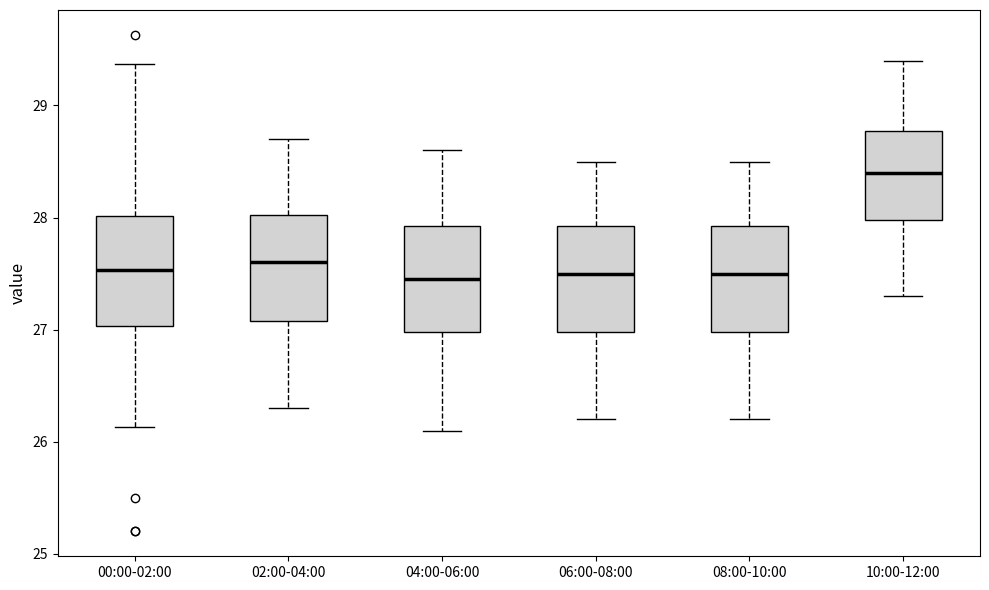

Where does the median line of the box for 02:00-04:00 sit on the y-axis? The values are not printed on the chart, so give them approximately, as read against the axis.

27.6